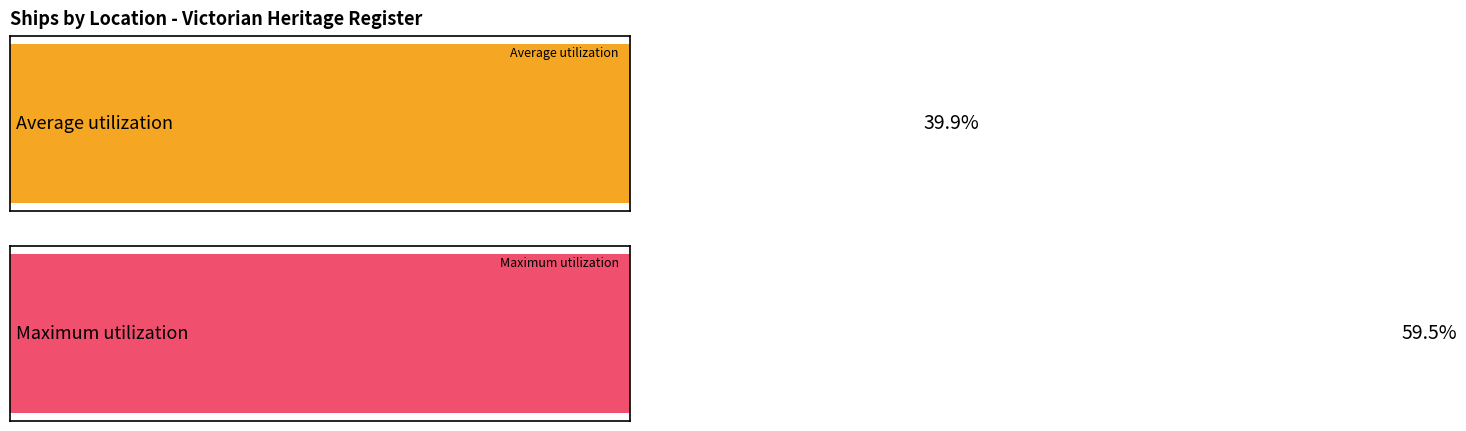

The Average utilization series shows 7 at Bass Strait. True or false?

False